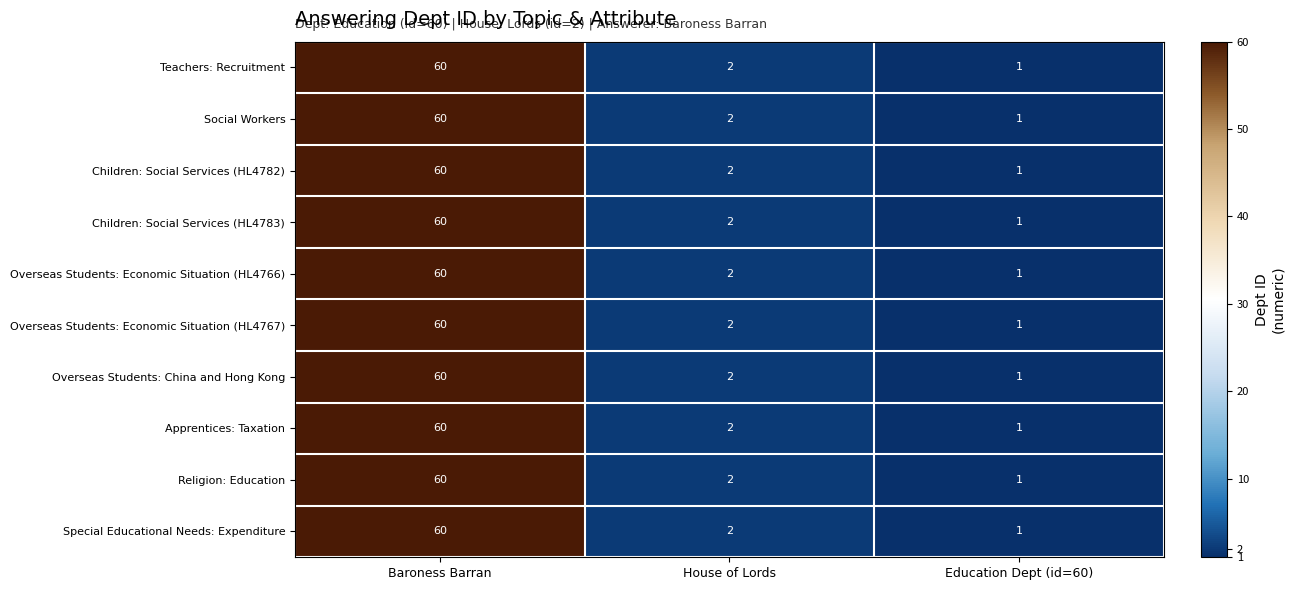

What is the maximum value shown in the chart?

60